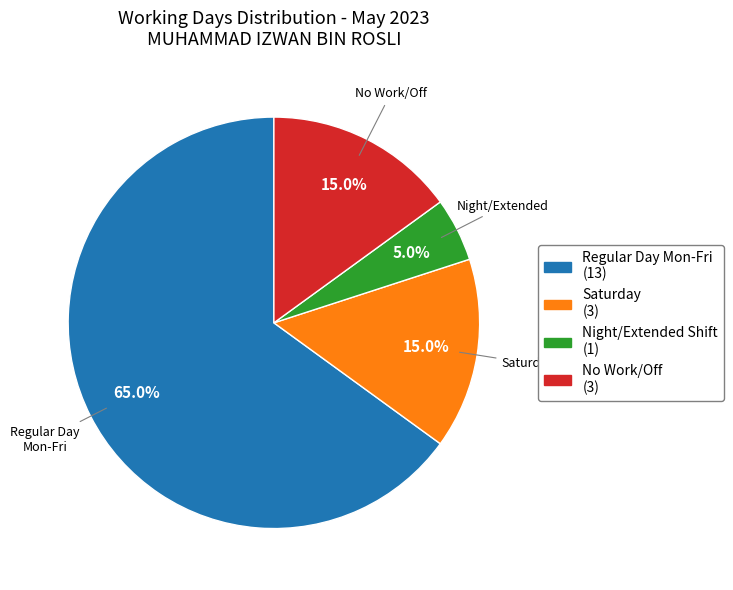

Is there a majority slice in this chart?

Yes